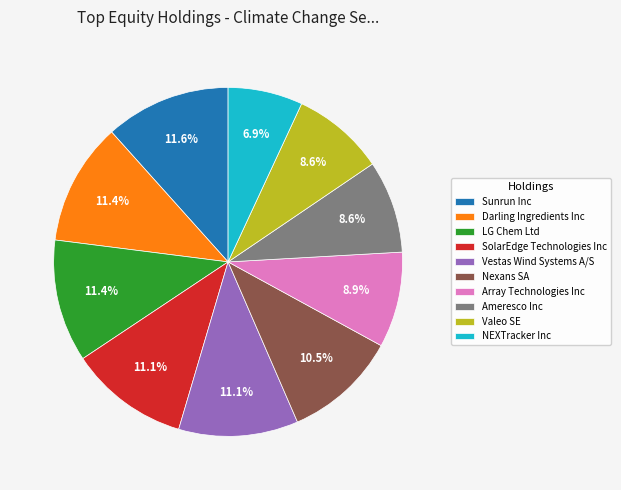

To the nearest percent, what is the difference between the largest and smallest slice percentages?

5%